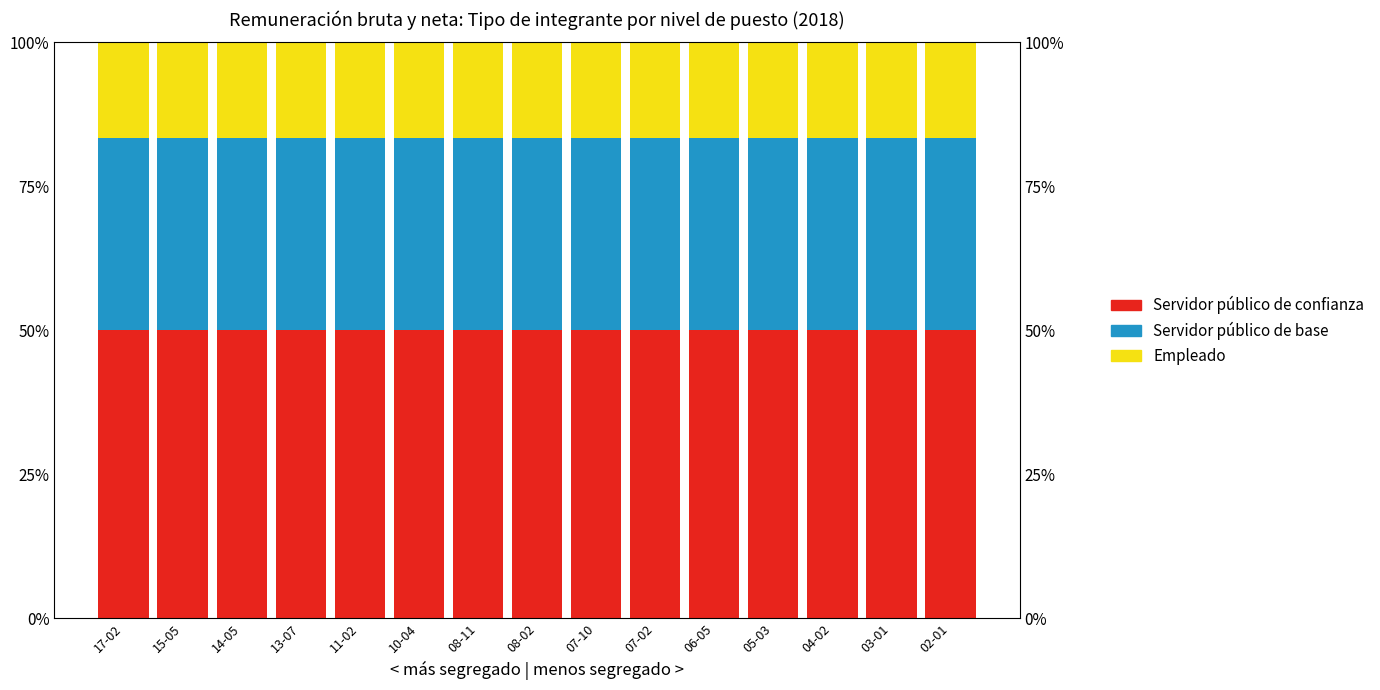

What is the label of the 9th bar from the right?

08-11